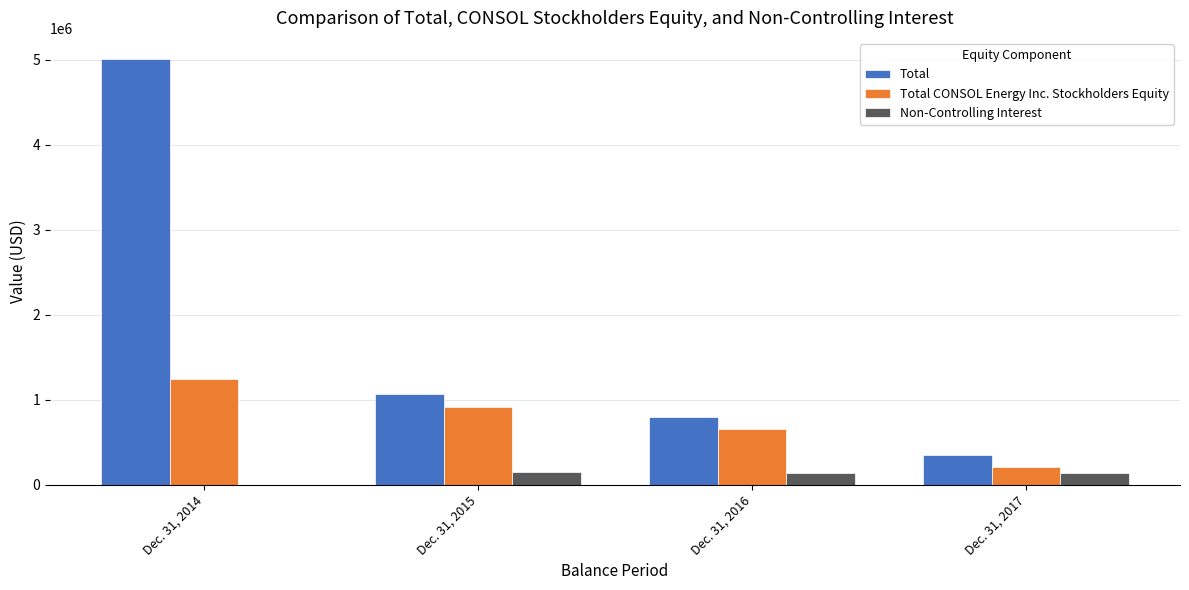

Does the chart contain stacked bars?

No